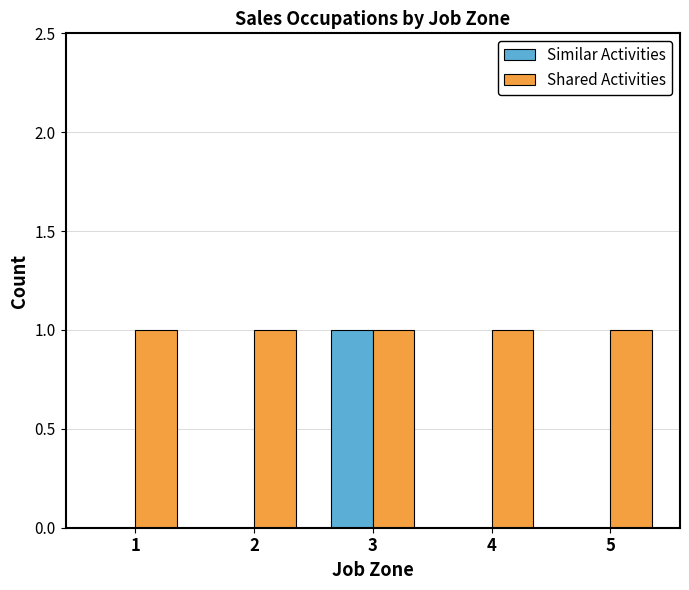

Between 2 and 3, which series saw the biggest shift?

Similar Activities